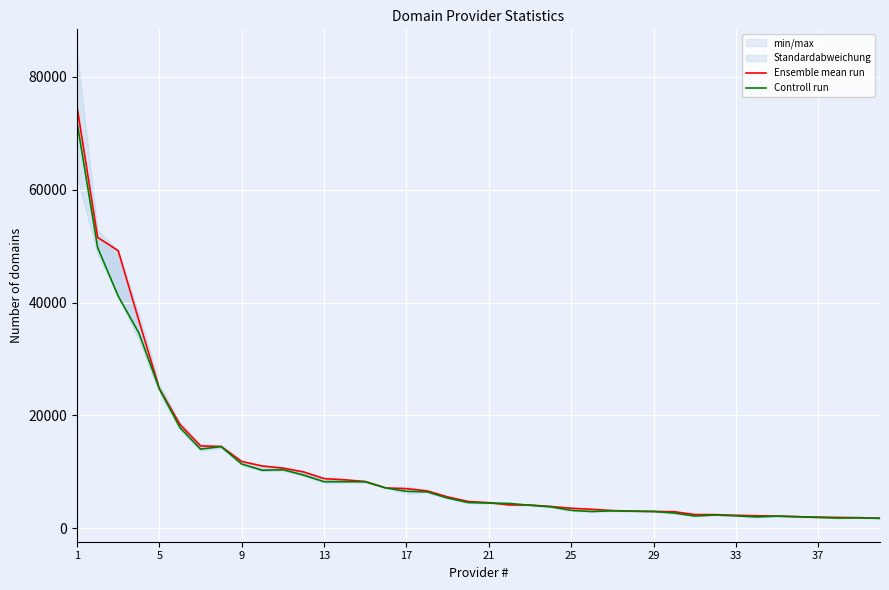

How many lines are shown in the chart?

2